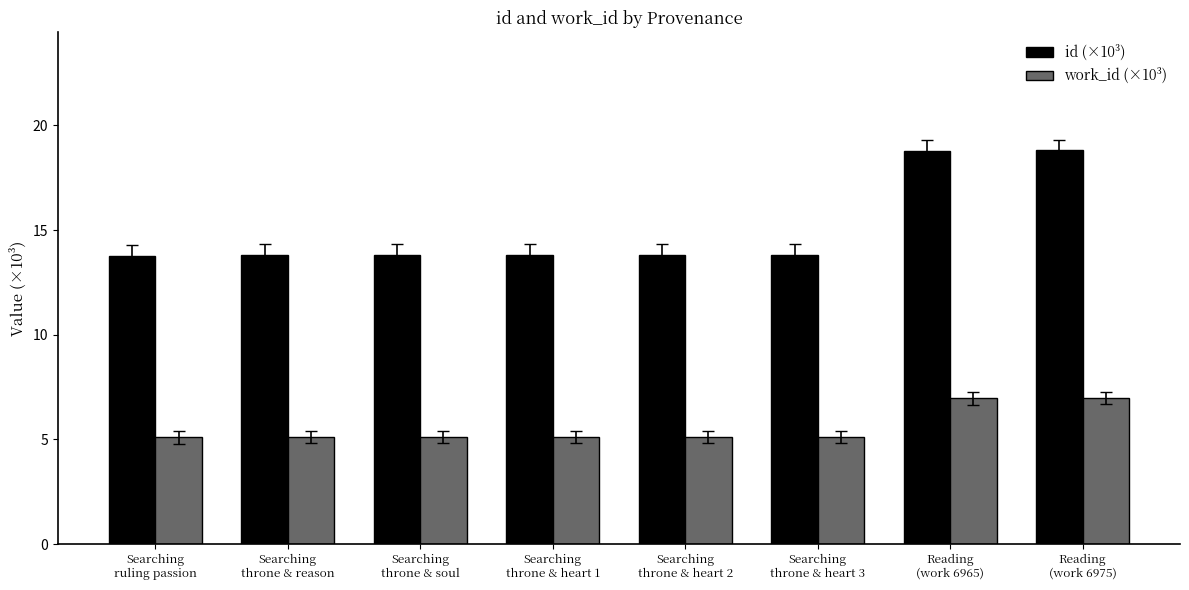

Which series has the largest total across all categories?

id (×10³)